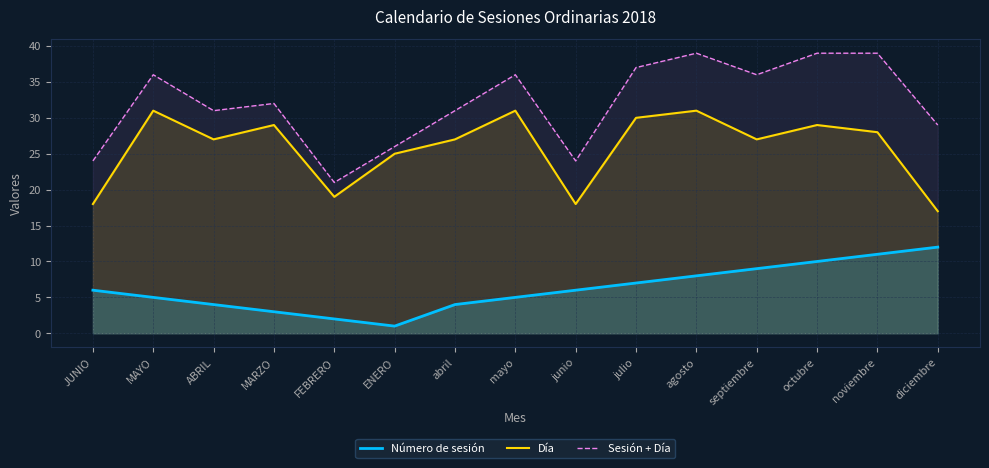

How many data points in Sesión + Día are above 32?

7